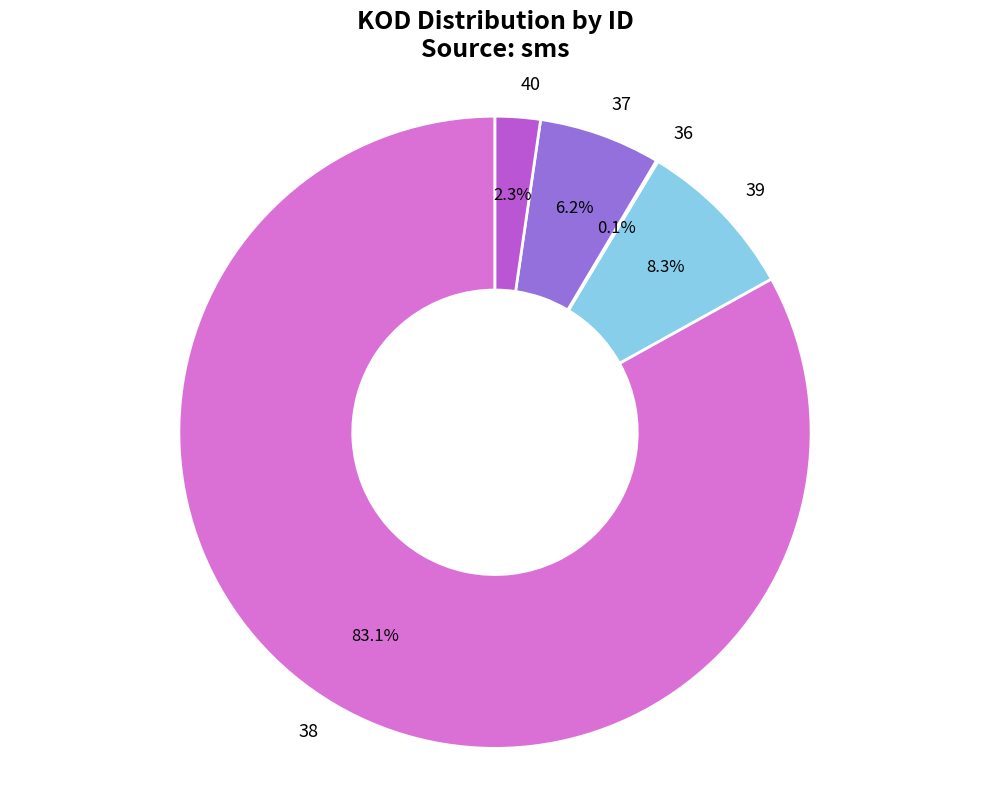

Does any single category account for the majority?

Yes